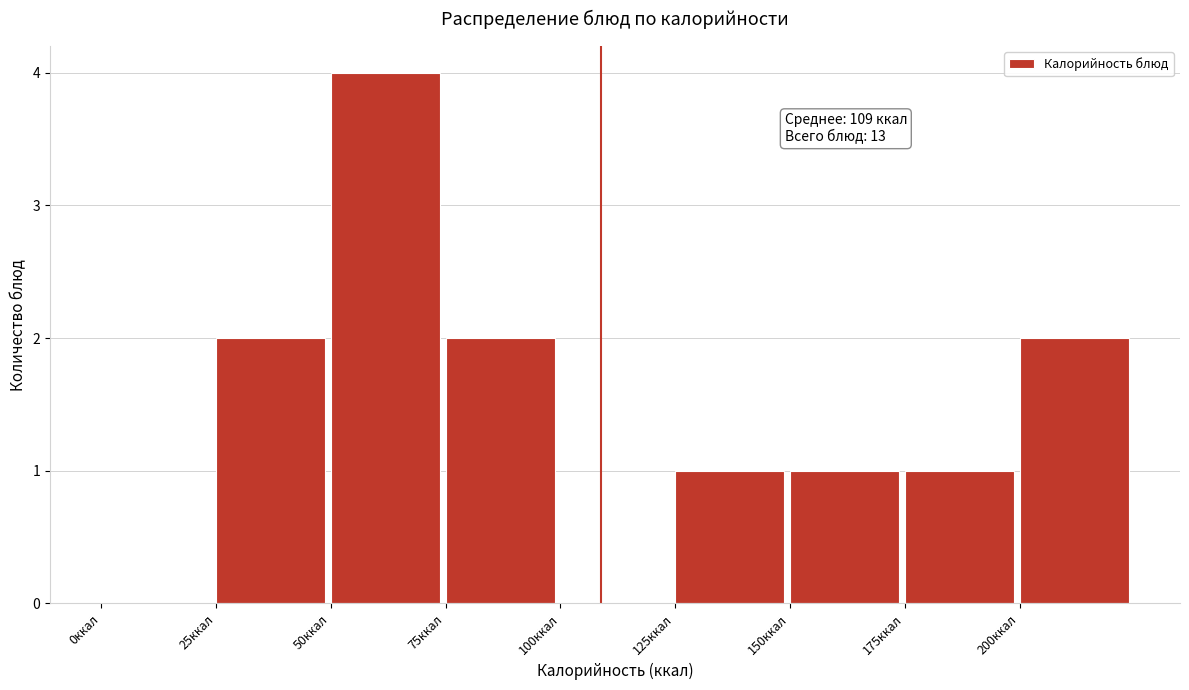

Which range on the x-axis has the tallest bar?

50 to 75